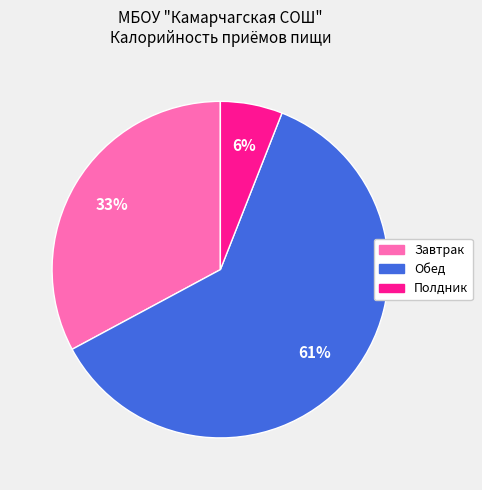

Does Завтрак represent more than half of the total?

No